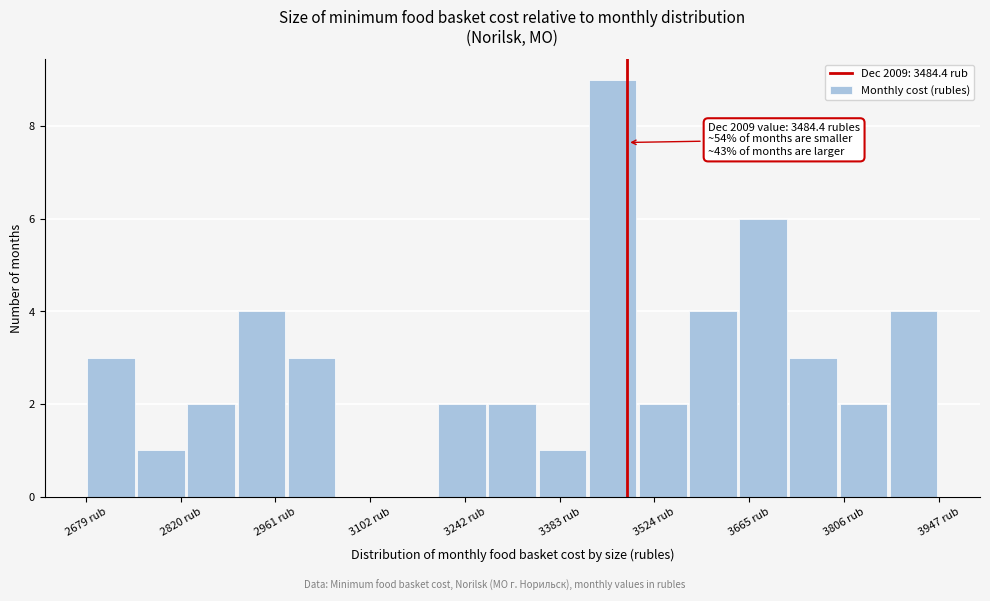

Read against the x-axis, roughly where is the centre of the tallest bar?

3460